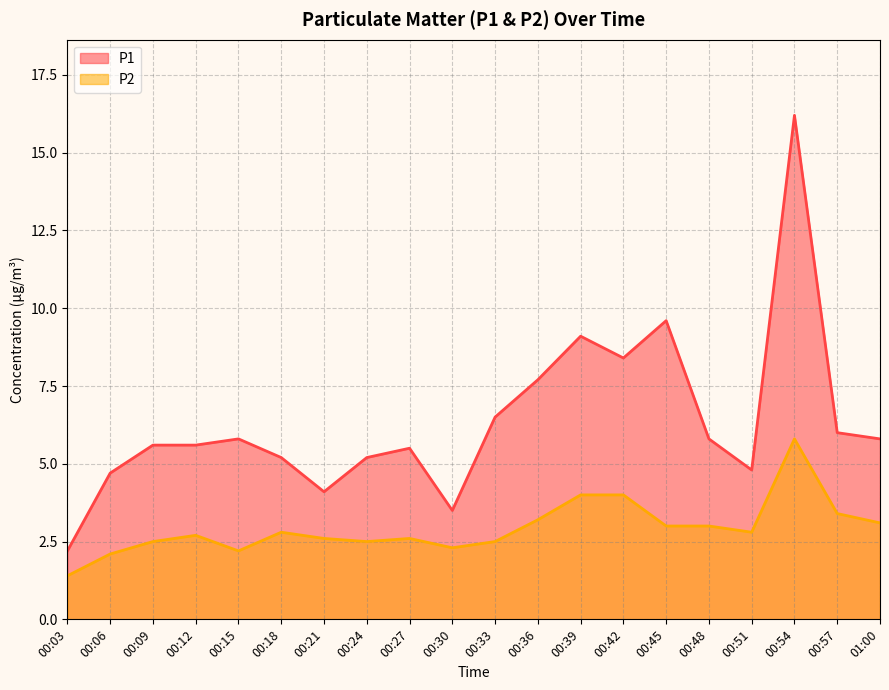

Between 00:18 and 00:48, which series saw the biggest shift?

P1